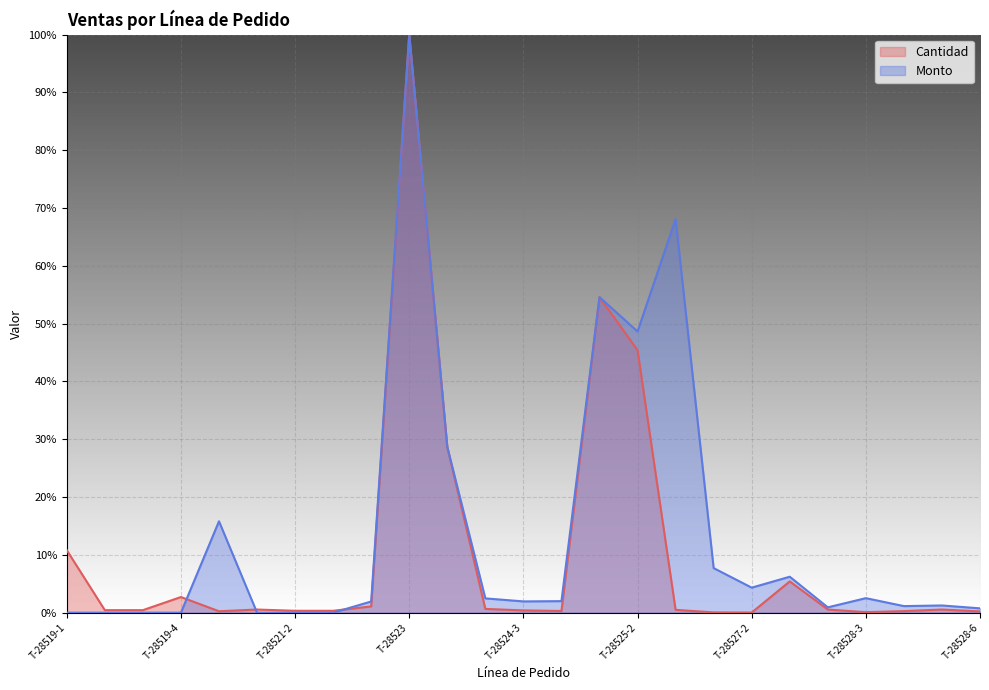

Reading left to right, what are all the values shown in this chart?

Cantidad: T-28519-1=10.8	T-28519-2=0.4	T-28519-3=0.4	T-28519-4=2.7	T-CT-28520=0.2	T-28521-1=0.5	T-28521-2=0.3	T-28521-3=0.3	T-28522=1.1	T-28523=100.0	T-28524-1=28.6	T-28524-2=0.6	T-28524-3=0.4	T-28524-4=0.3	T-28525-1=54.6	T-28525-2=45.4	T-CT-28526=0.5	T-28527-1=0.0	T-28527-2=0.0	T-28528-1=5.4	T-28528-2=0.5	T-28528-3=0.1	T-28528-4=0.3	T-28528-5=0.5	T-28528-6=0.2
Monto: T-28519-1=0.0	T-28519-2=0.0	T-28519-3=0.0	T-28519-4=0.0	T-CT-28520=15.8	T-28521-1=0.0	T-28521-2=0.0	T-28521-3=0.0	T-28522=1.9	T-28523=100.0	T-28524-1=28.7	T-28524-2=2.5	T-28524-3=1.9	T-28524-4=2.0	T-28525-1=54.6	T-28525-2=48.6	T-CT-28526=68.1	T-28527-1=7.7	T-28527-2=4.3	T-28528-1=6.2	T-28528-2=0.9	T-28528-3=2.5	T-28528-4=1.1	T-28528-5=1.2	T-28528-6=0.7